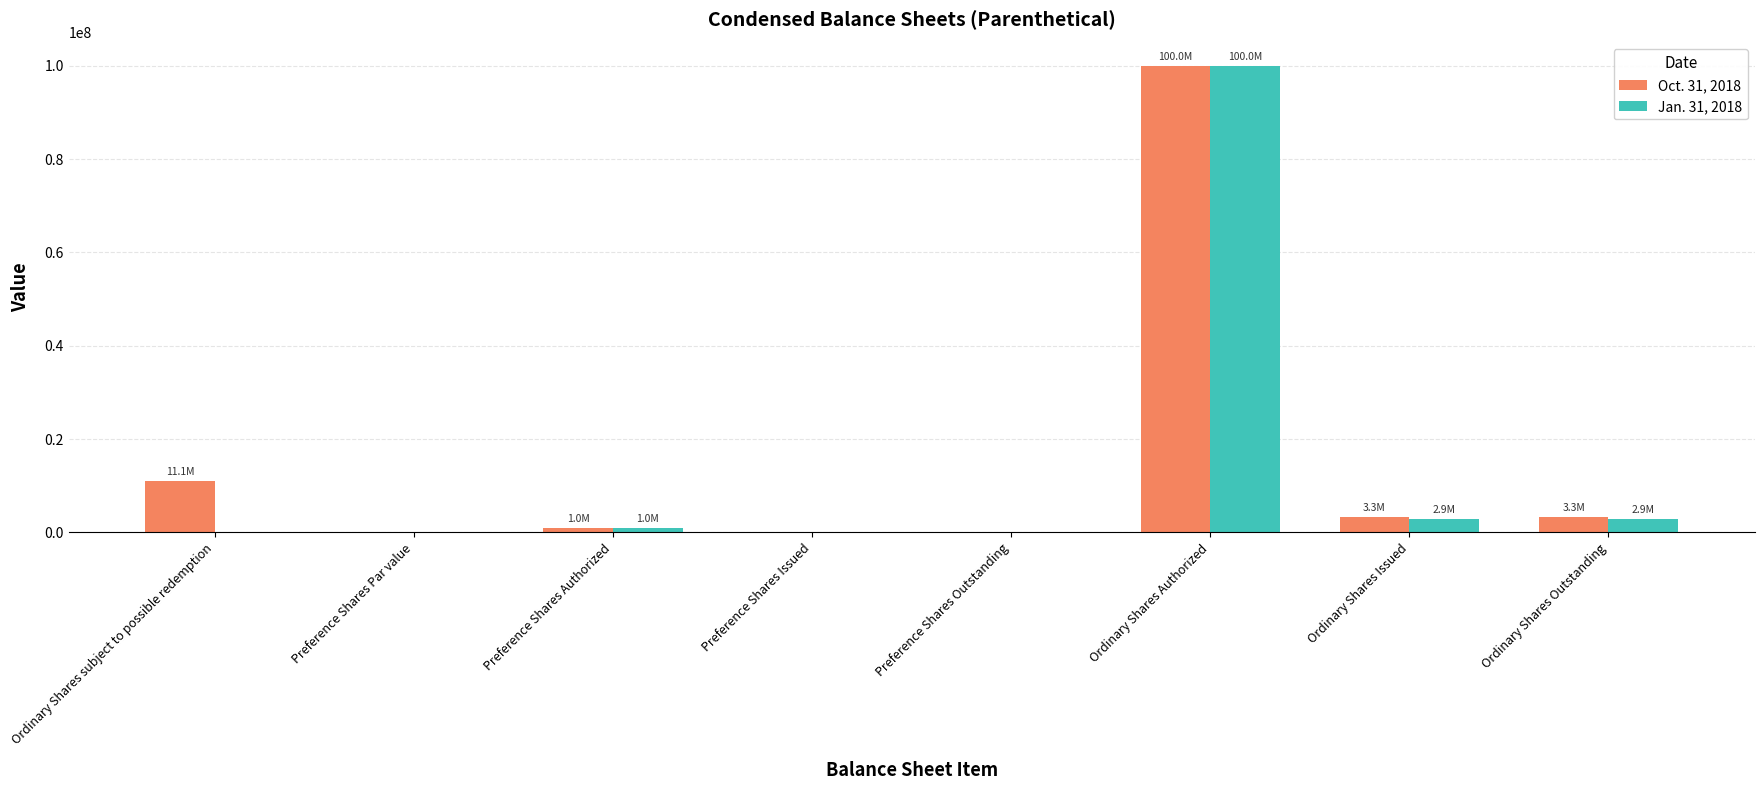

What is the sum of all Oct. 31, 2018 values?

118667505